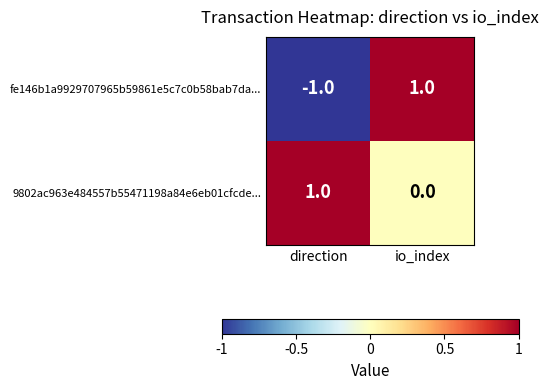

The fe146b1a9929707965b59861e5c7c0b58bab7da... series shows -1 at direction. True or false?

True